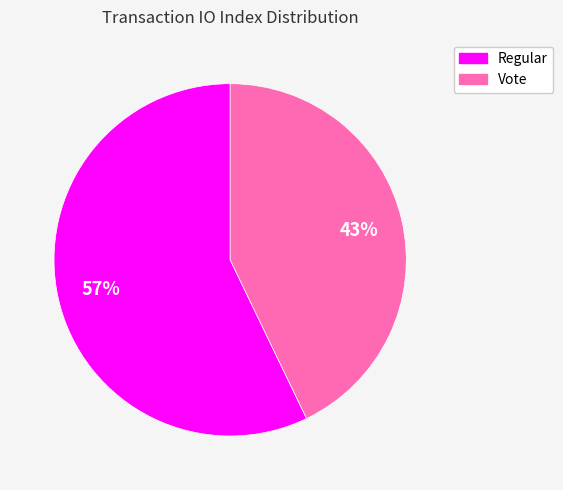

Is there any slice that represents more than half of the pie?

Yes